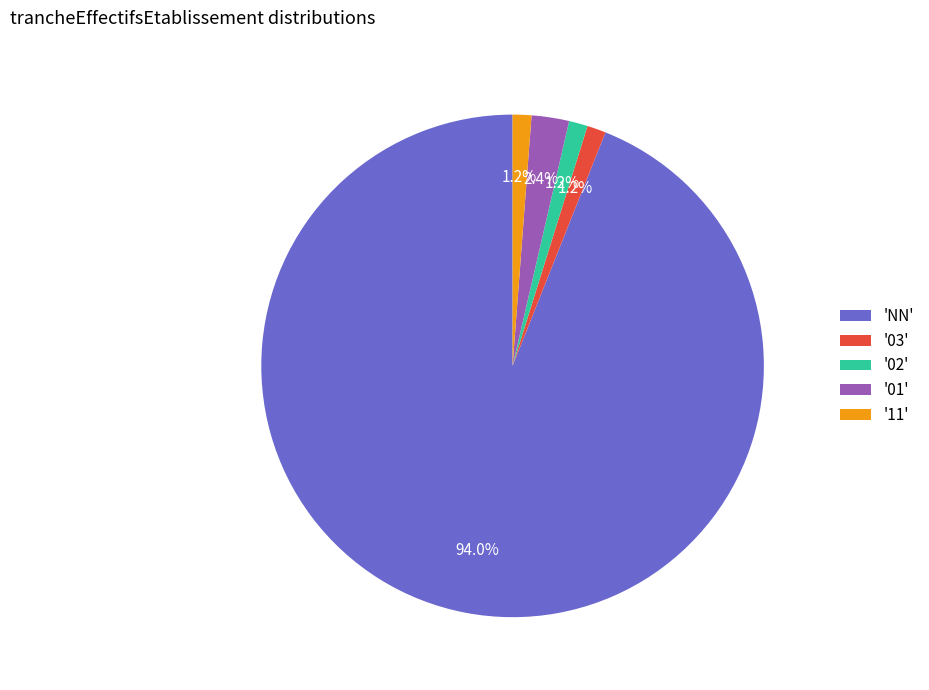

Which has a higher value, 'NN' or '03'?

'NN'